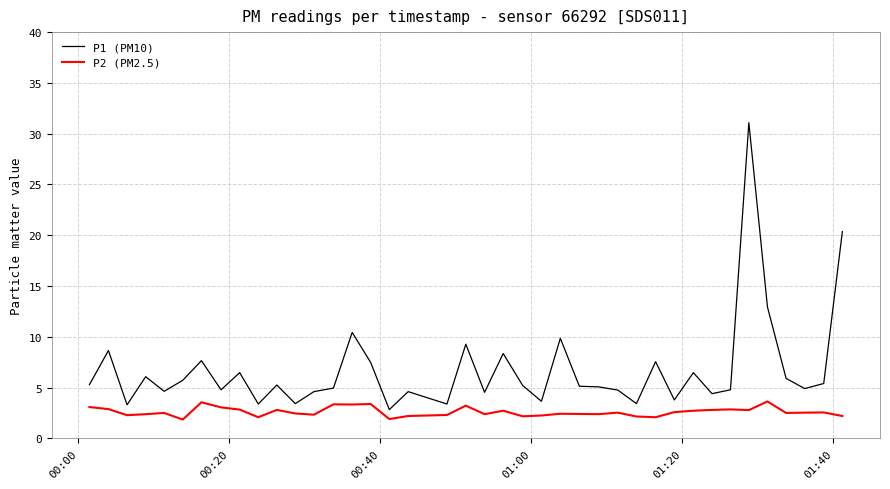

At how many categories does at least one series exceed 24?

1